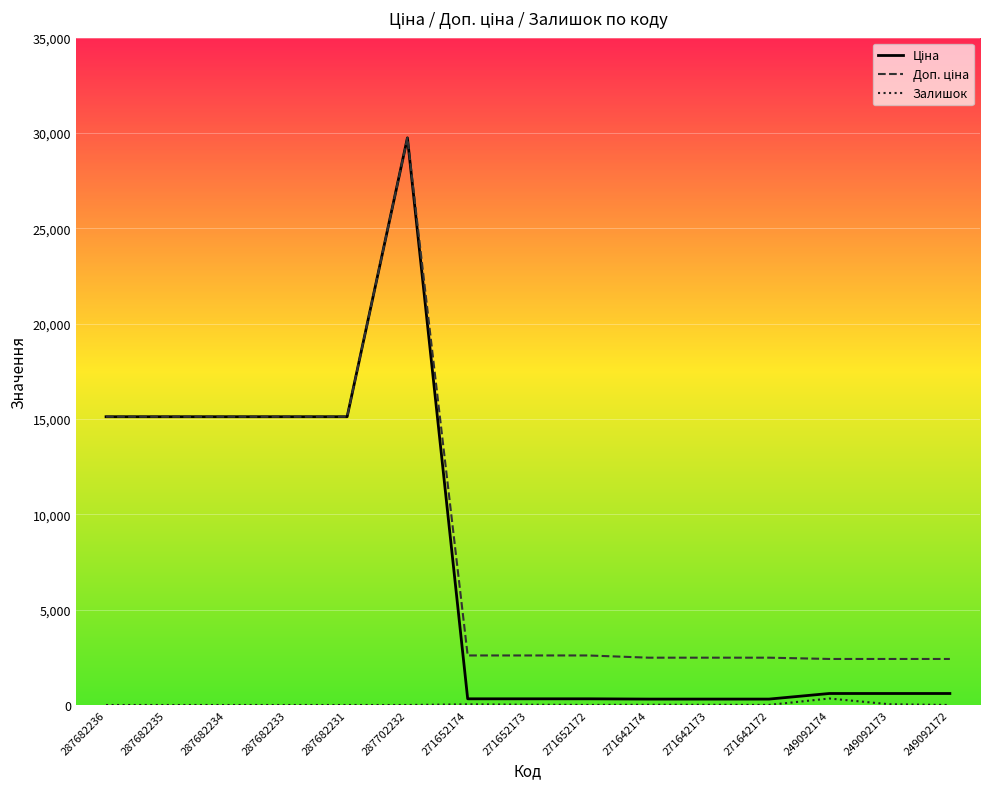

What is the difference between the highest and lowest values at 287682231?

15120.0